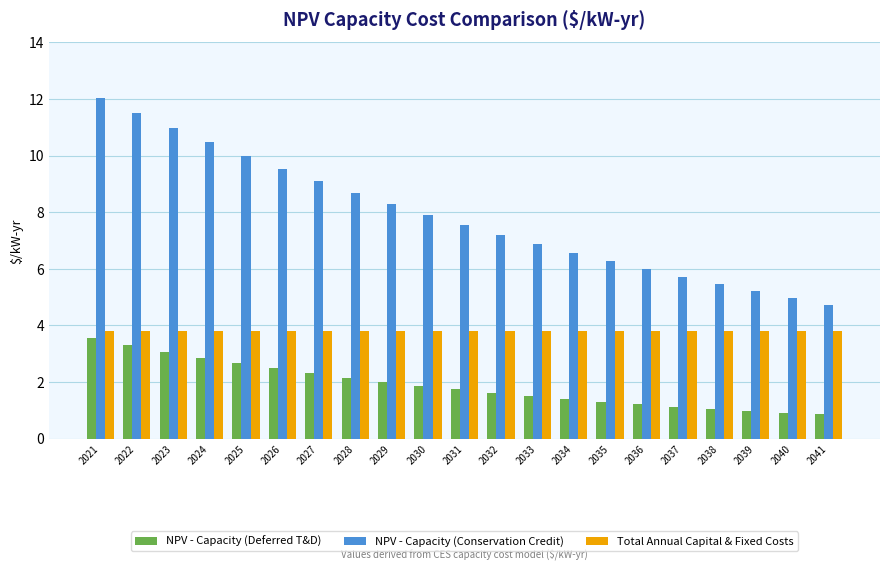

Reading right to left, list all the values displayed in this chart.

NPV - Capacity (Deferred T&D): 2041=0.9	2040=0.9	2039=1.0	2038=1.1	2037=1.1	2036=1.2	2035=1.3	2034=1.4	2033=1.5	2032=1.6	2031=1.7	2030=1.9	2029=2.0	2028=2.2	2027=2.3	2026=2.5	2025=2.7	2024=2.9	2023=3.1	2022=3.3	2021=3.5
NPV - Capacity (Conservation Credit): 2041=4.7	2040=5.0	2039=5.2	2038=5.4	2037=5.7	2036=6.0	2035=6.3	2034=6.6	2033=6.9	2032=7.2	2031=7.6	2030=7.9	2029=8.3	2028=8.7	2027=9.1	2026=9.5	2025=10.0	2024=10.5	2023=11.0	2022=11.5	2021=12.0
Total Annual Capital & Fixed Costs: 2041=3.8	2040=3.8	2039=3.8	2038=3.8	2037=3.8	2036=3.8	2035=3.8	2034=3.8	2033=3.8	2032=3.8	2031=3.8	2030=3.8	2029=3.8	2028=3.8	2027=3.8	2026=3.8	2025=3.8	2024=3.8	2023=3.8	2022=3.8	2021=3.8